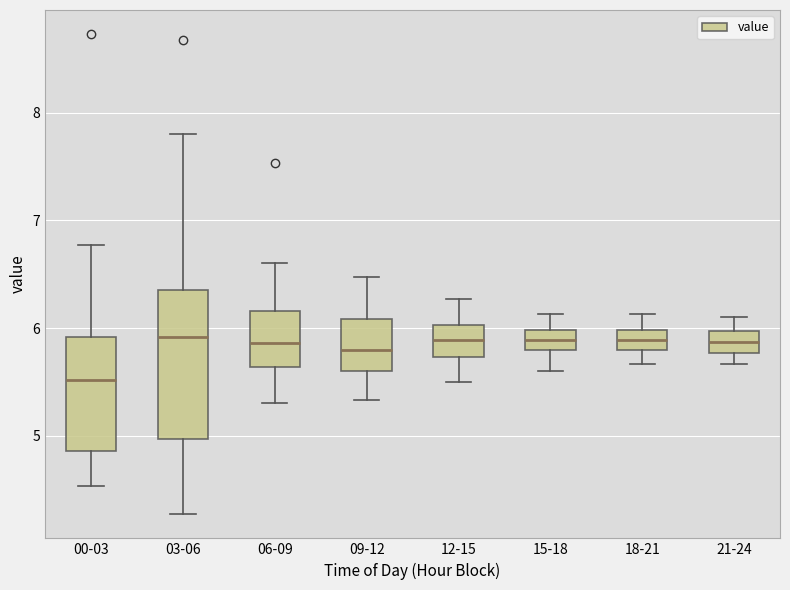

Reading left to right, read every box against the y-axis: the position of its median line, the range the box covers, and the ends of its whiskers. The values are not printed on the chart, so give them approximately, as read against the axis.

00-03: median 5.5, box 4.9 to 5.9, whiskers 4.5 to 6.8
03-06: median 5.9, box 5.0 to 6.4, whiskers 4.3 to 7.8
06-09: median 5.9, box 5.6 to 6.2, whiskers 5.3 to 6.6
09-12: median 5.8, box 5.6 to 6.1, whiskers 5.3 to 6.5
12-15: median 5.9, box 5.7 to 6.0, whiskers 5.5 to 6.3
15-18: median 5.9, box 5.8 to 6.0, whiskers 5.6 to 6.1
18-21: median 5.9, box 5.8 to 6.0, whiskers 5.7 to 6.1
21-24: median 5.9, box 5.8 to 6.0, whiskers 5.7 to 6.1